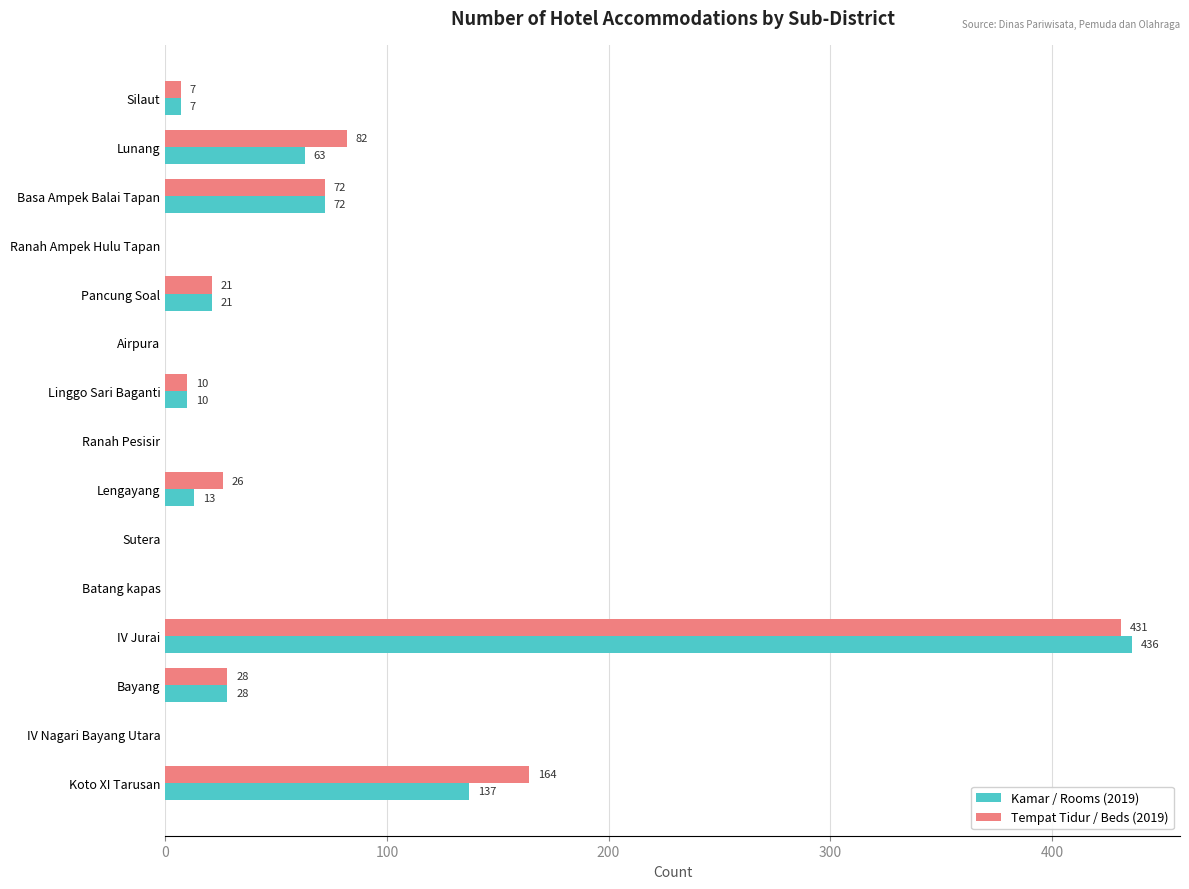

What is the approximate value of Kamar / Rooms (2019) at Lengayang?

13